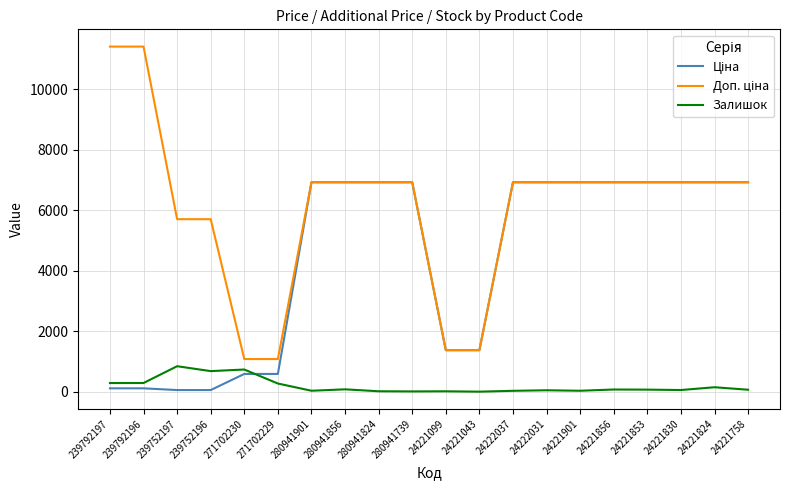

What is the greatest value displayed?

11410.0